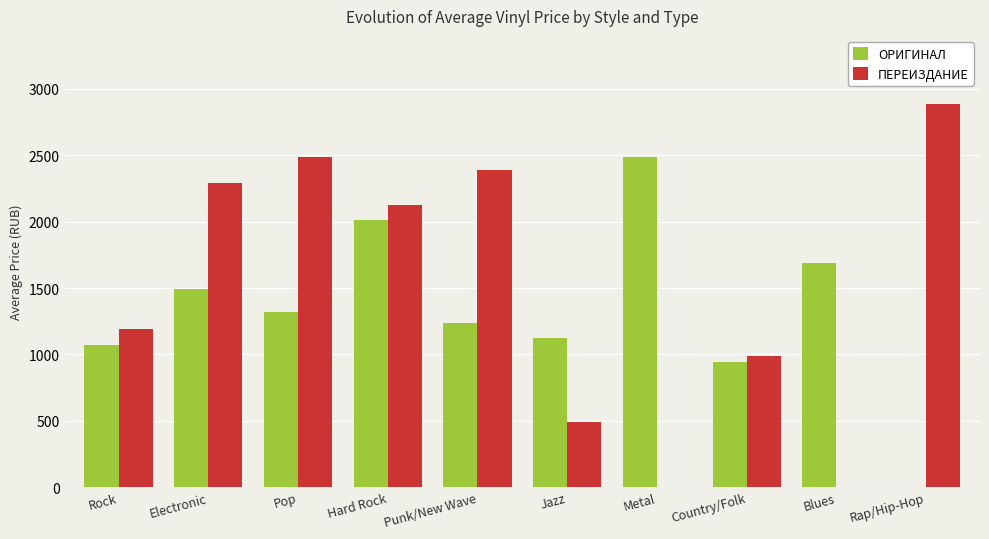

Which series has the widest spread of values?

ПЕРЕИЗДАНИЕ